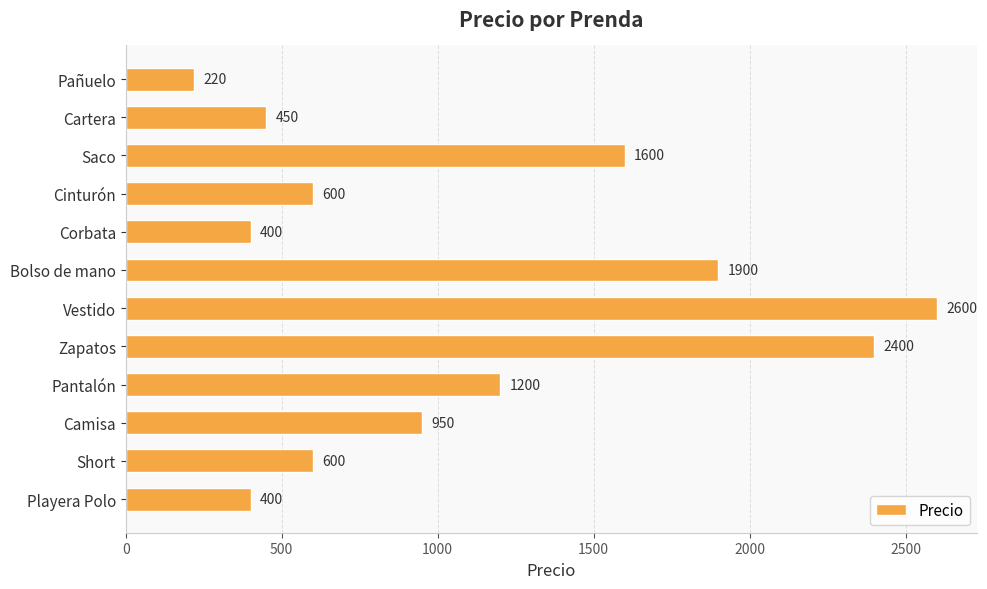

What is the smallest value displayed?

220